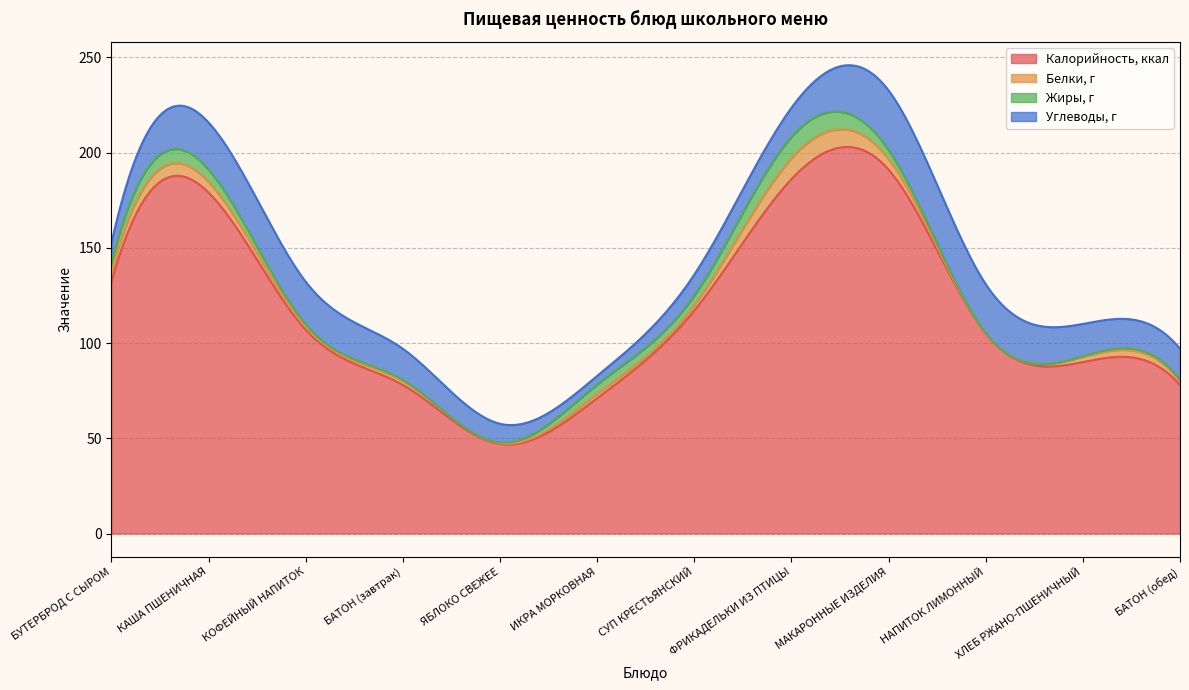

True or false: Белки, г has a value of 16.9 at ФРИКАДЕЛЬКИ ИЗ ПТИЦЫ.

False